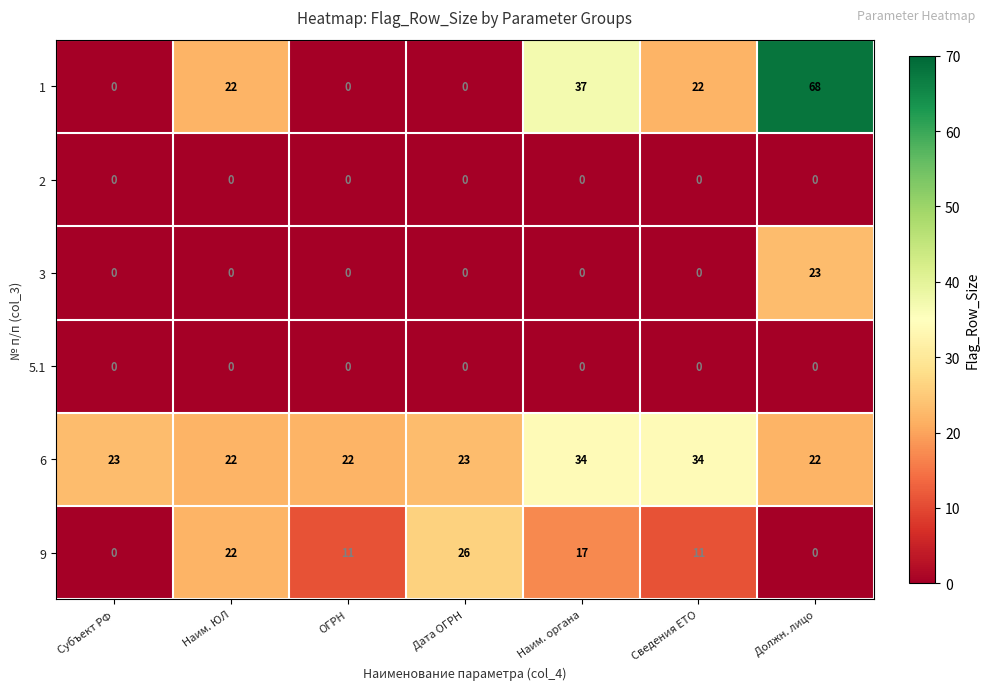

At which label does 9 first exceed 11?

Наим. ЮЛ